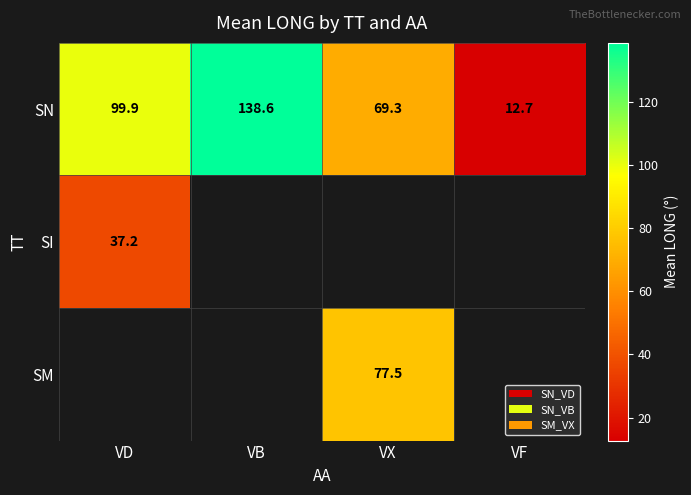

What is the approximate value of SN at VX?

69.3